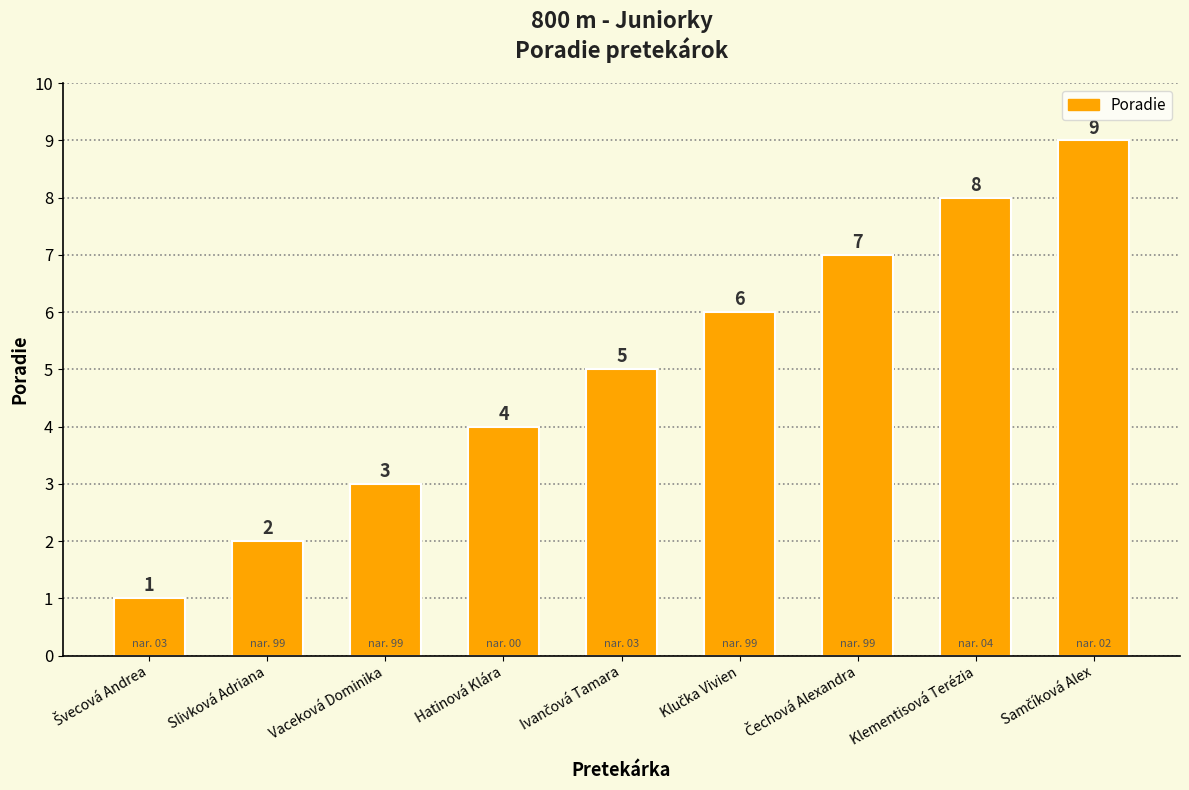

Count the number of data series in this chart.

1